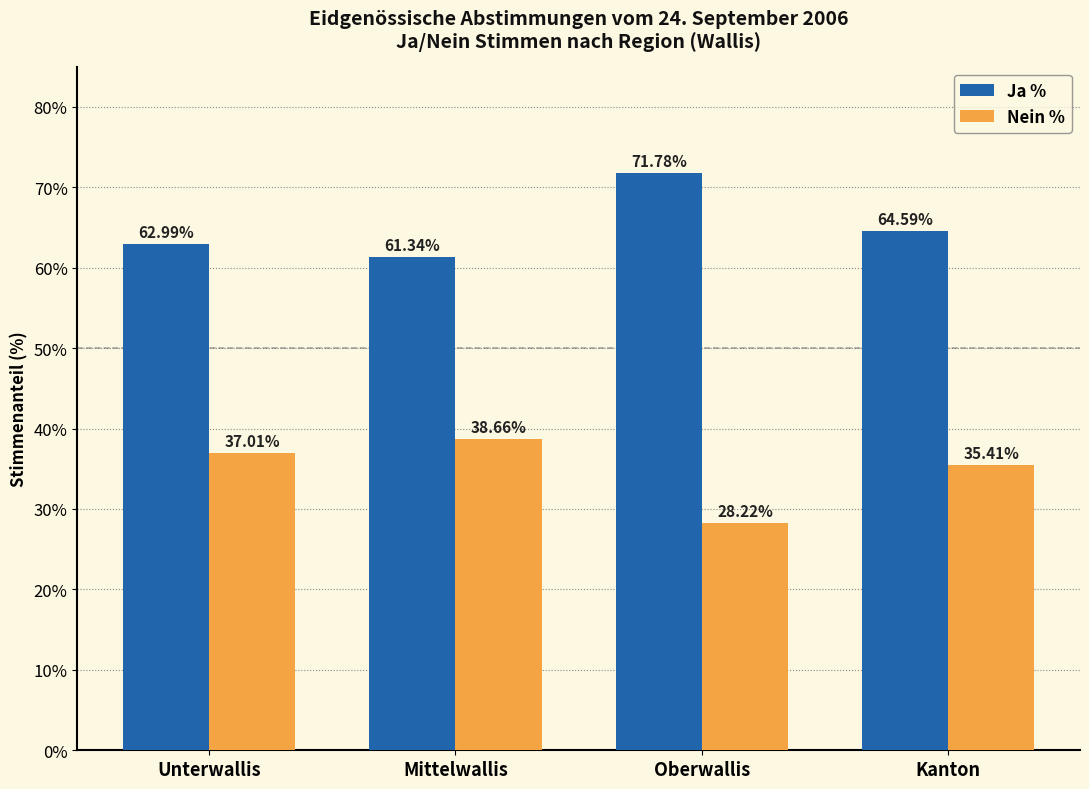

List the series in order of their overall mean, highest first.

Ja %, Nein %